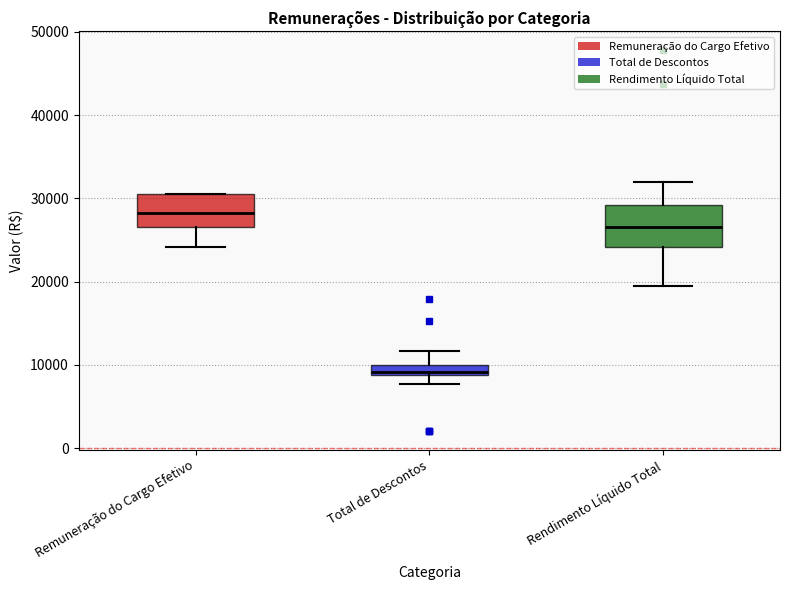

Where is the upper edge of the box for Remuneração do Cargo Efetivo on the y-axis? The values are not printed on the chart, so give them approximately, as read against the axis.

30000